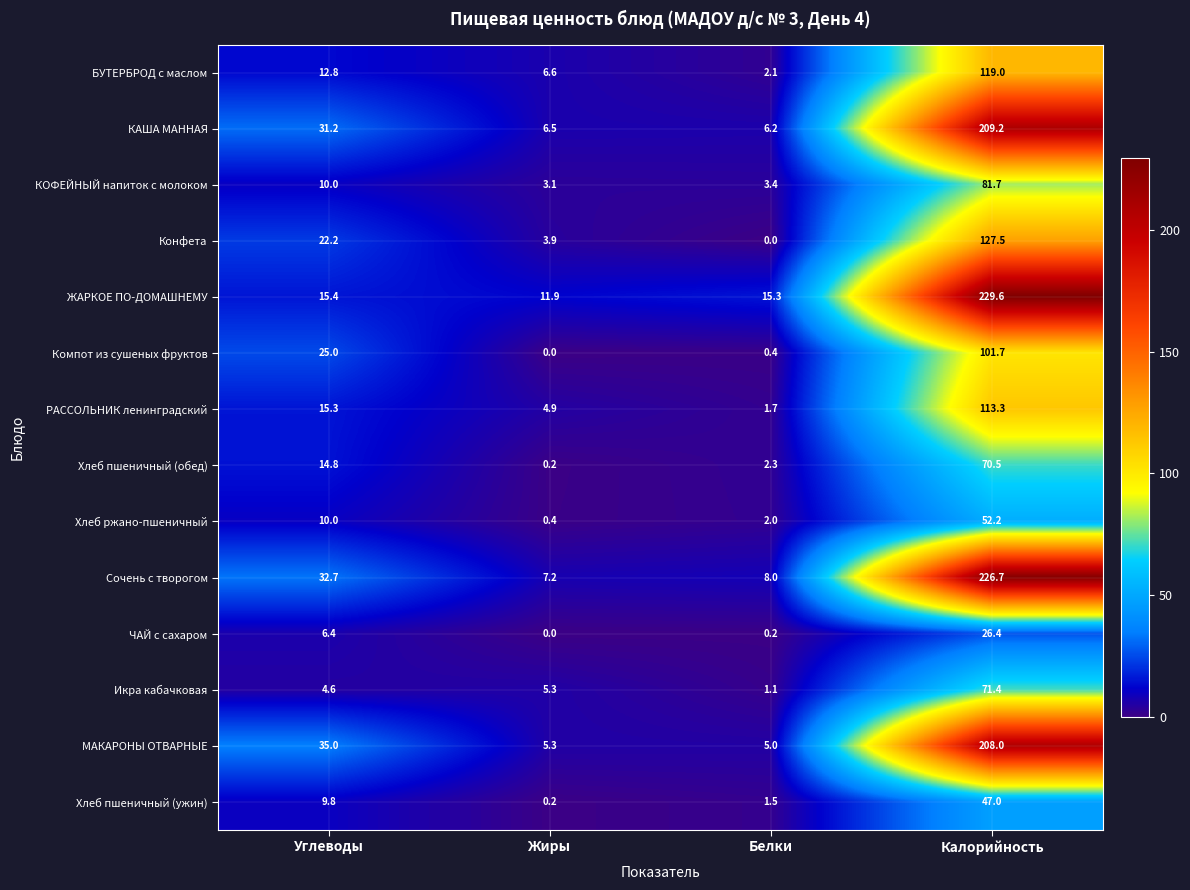

Count the number of data series in this chart.

14